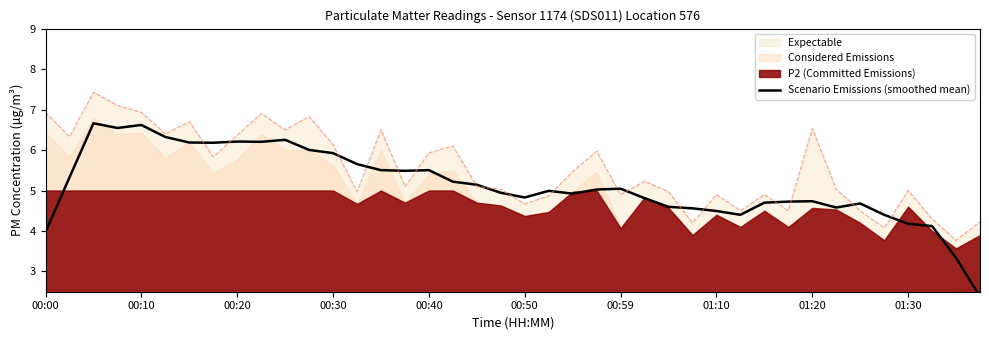

The value of Expectable at 01:20 is 11.3. True or false?

False